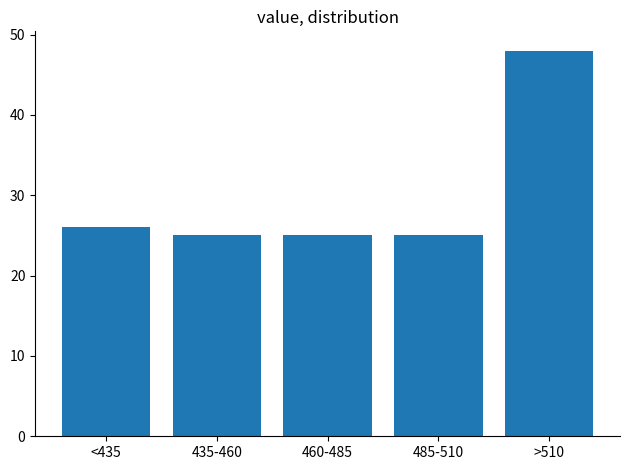

Reading left to right, extract all data points from this chart.

<435=26	435-460=25	460-485=25	485-510=25	>510=48